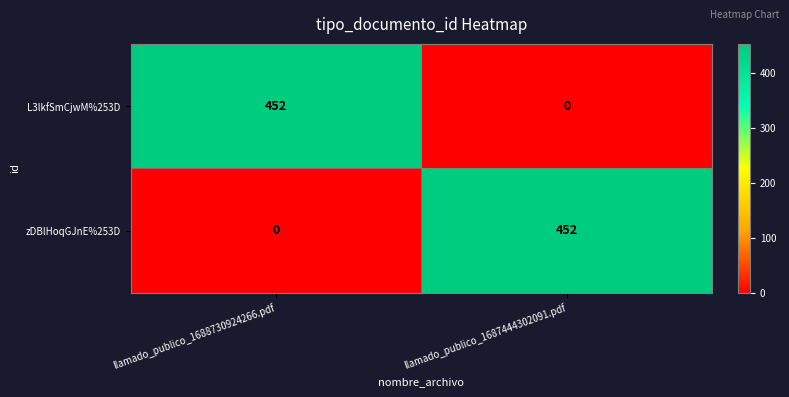

Reading left to right, transcribe all the data shown in this chart.

L3lkfSmCjwM%253D: 452	0
zDBlHoqGJnE%253D: 0	452